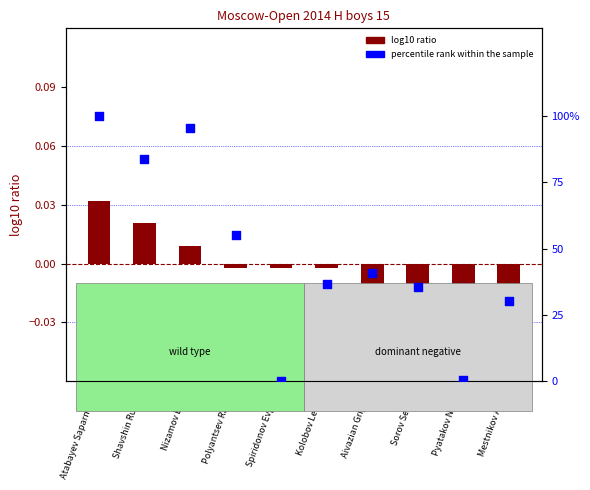

What is the total value across all series at Aivazian Grigory?

40.7